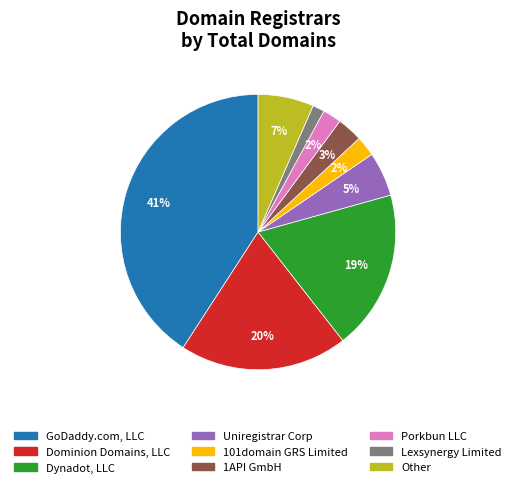

How many segments does this pie chart have?

9